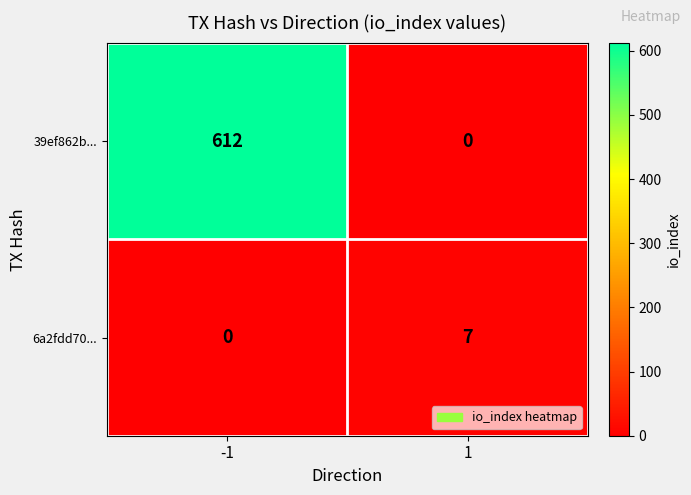

Rank the series by their maximum value, from highest to lowest.

39ef862b..., 6a2fdd70...